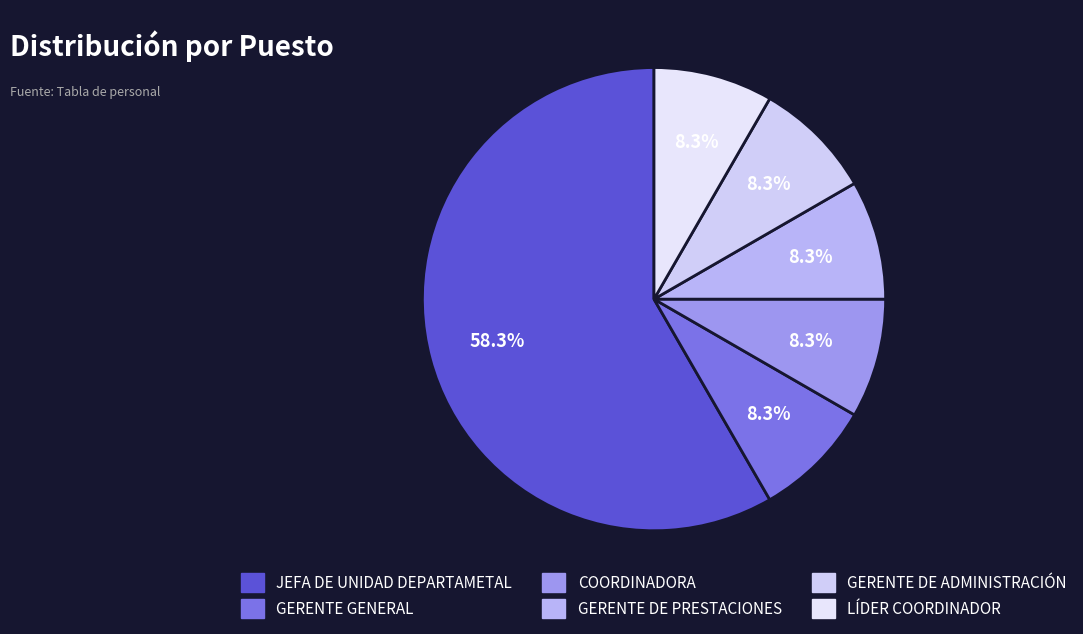

To the nearest percent, what is the combined percentage of JEFA DE UNIDAD DEPARTAMETAL and GERENTE GENERAL?

67%